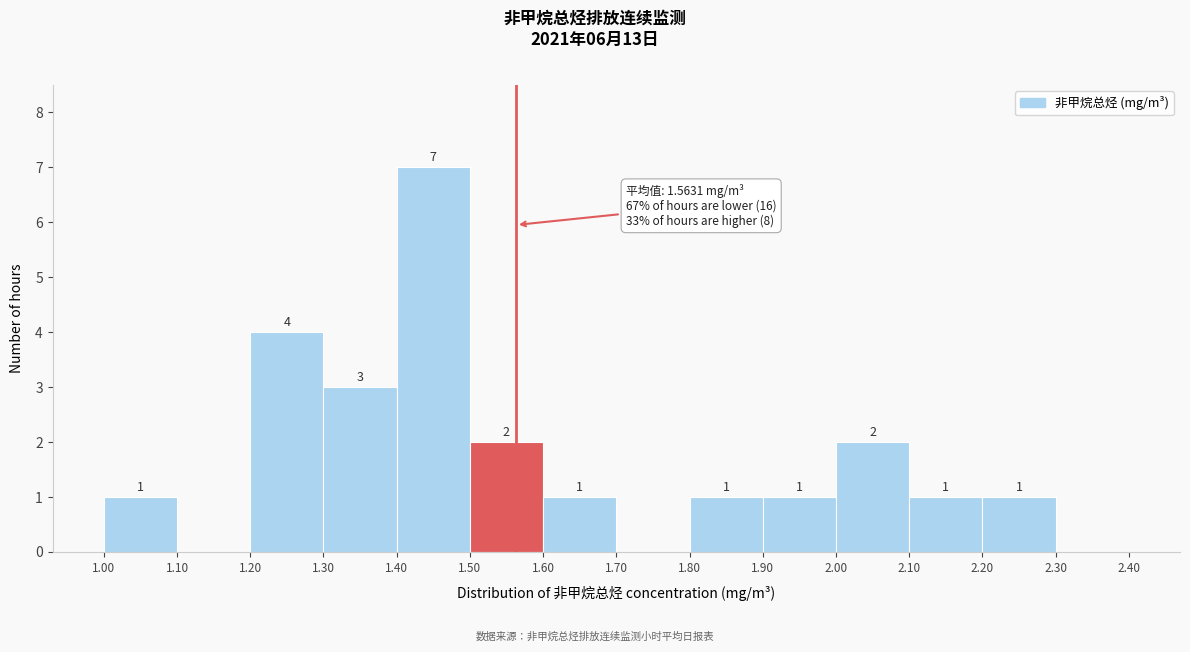

Which range on the x-axis has the tallest bar?

1.40 to 1.50